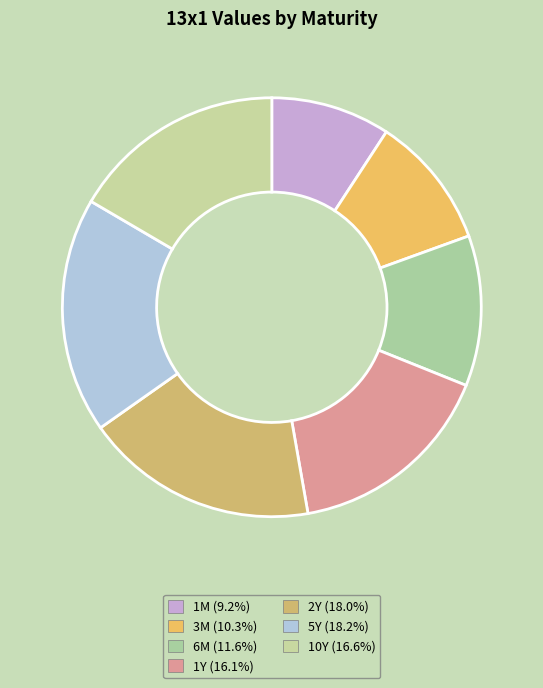

How many segments does this pie chart have?

7